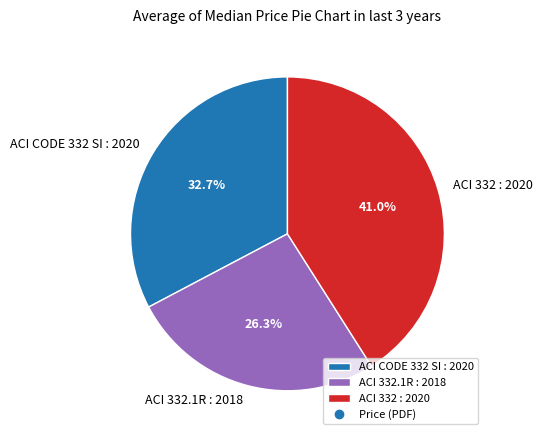

Rank the categories by value from lowest to highest.

ACI 332.1R : 2018, ACI CODE 332 SI : 2020, ACI 332 : 2020